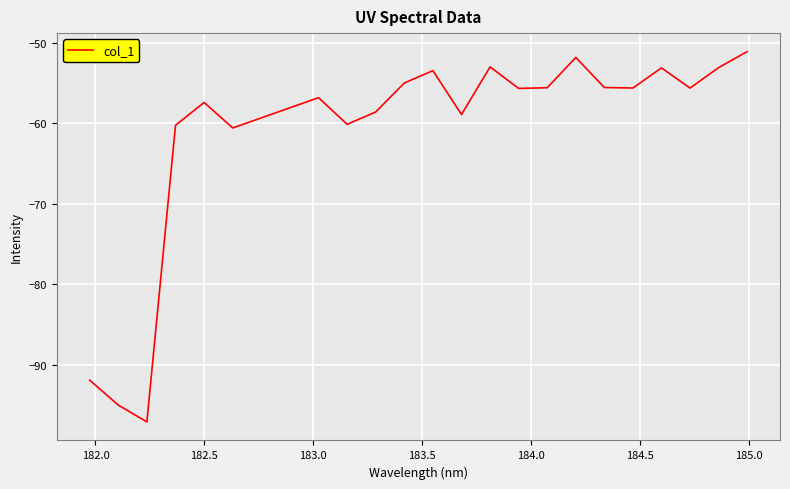

What is the greatest value displayed?

-51.1